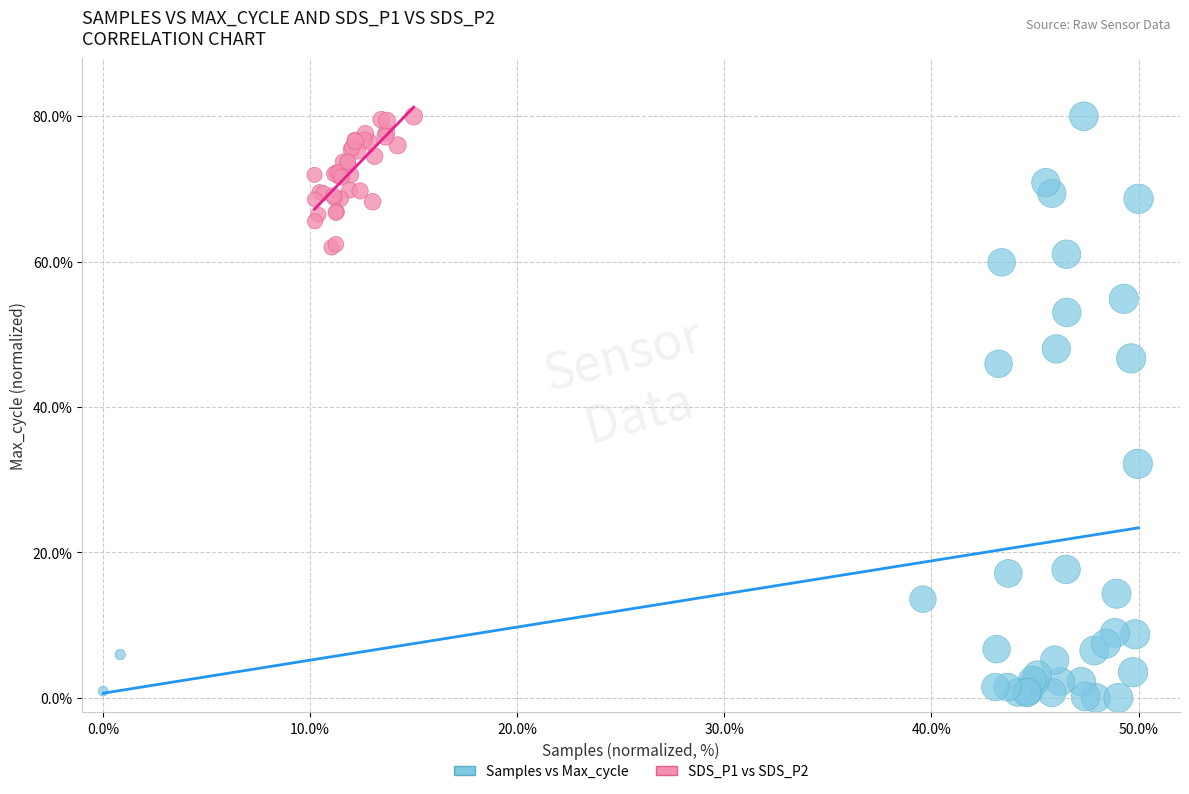

Which series reaches the minimum Y coordinate?

Samples vs Max_cycle